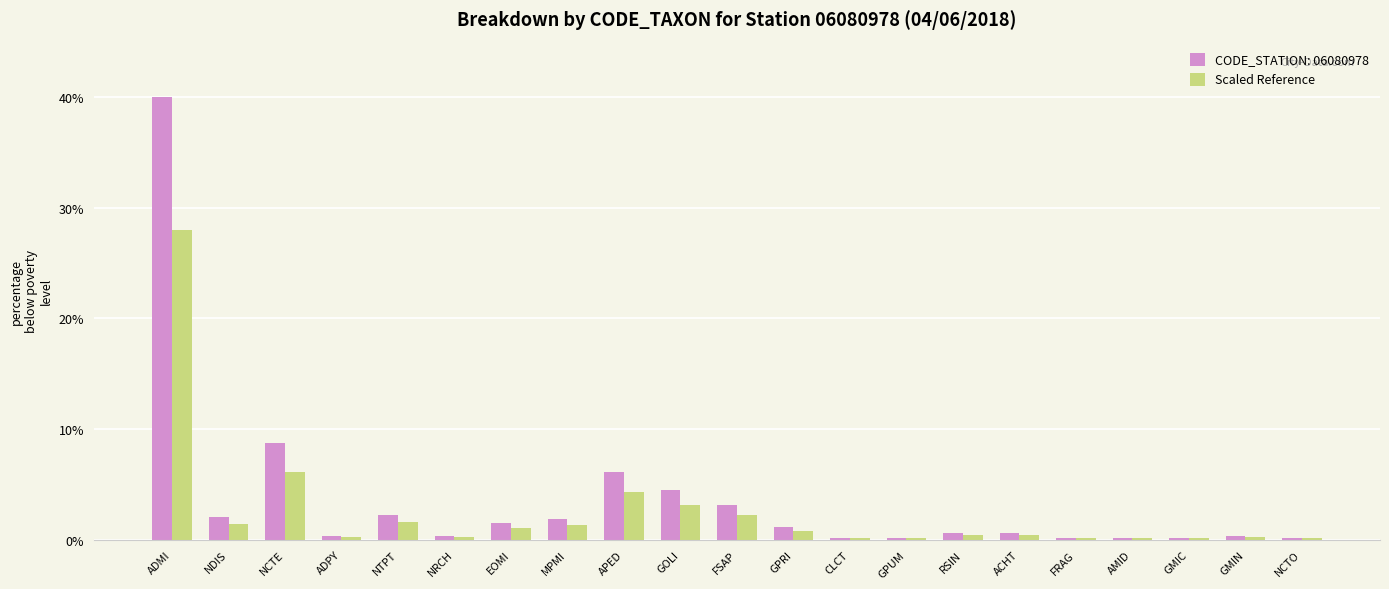

What is the approximate value of Scaled Reference at NDIS?

1.4